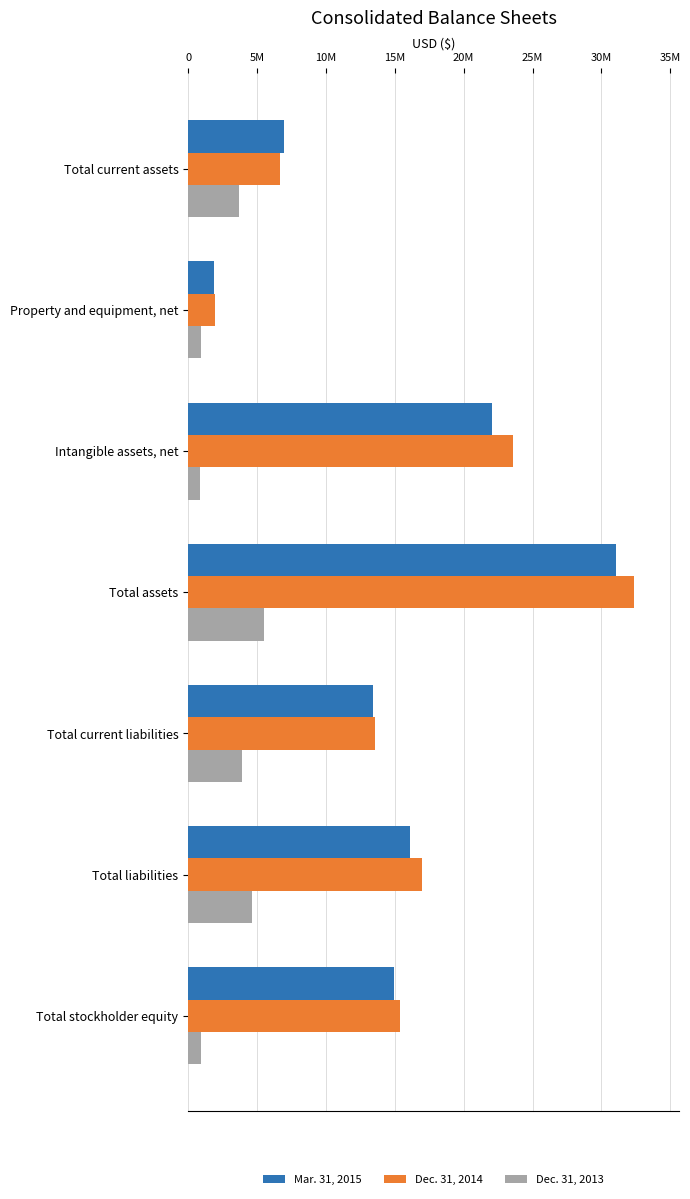

What are all the series names shown in the legend?

Mar. 31, 2015, Dec. 31, 2014, Dec. 31, 2013